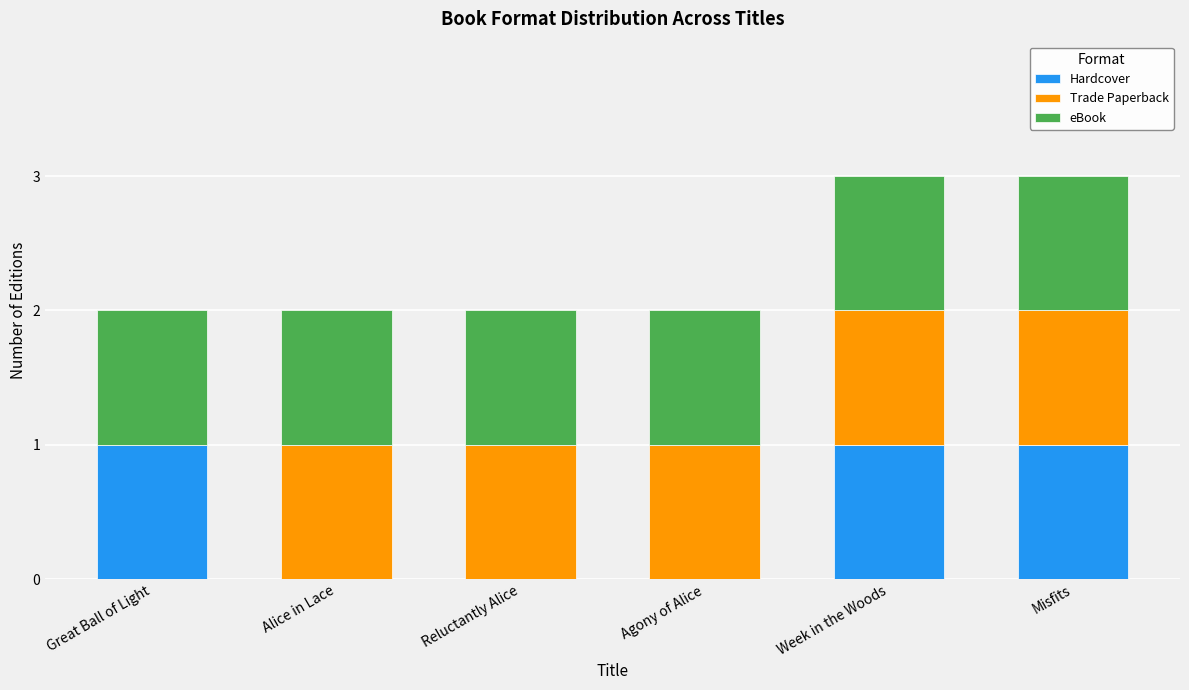

What is the sum of all Hardcover values?

3